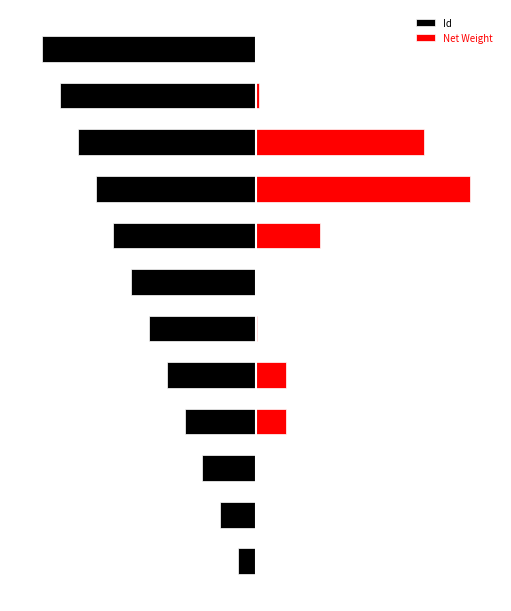

Which series has the widest spread of values?

Net Weight